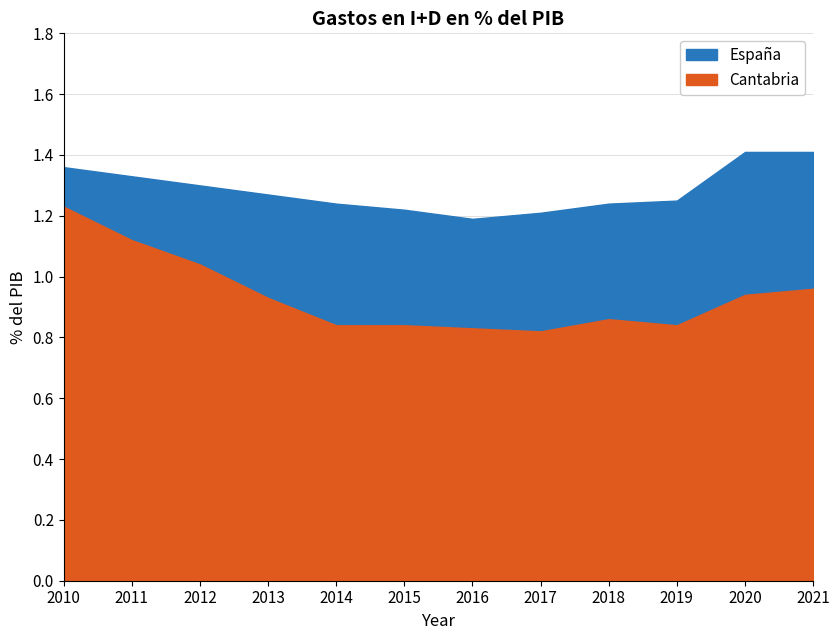

True or false: España and Cantabria cross at least once.

False